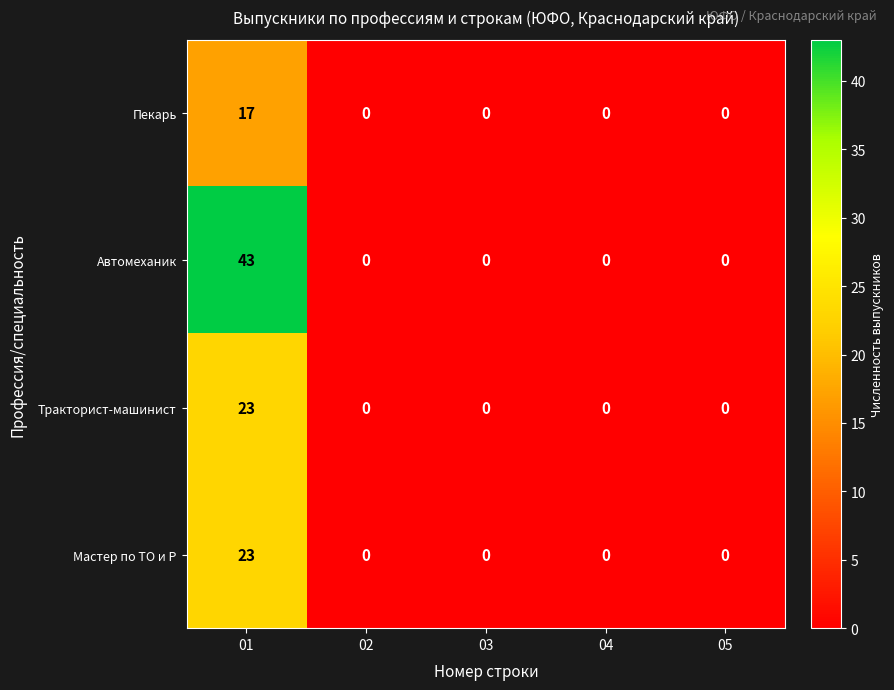

What is the difference between the maximum and minimum values in the Пекарь series?

17